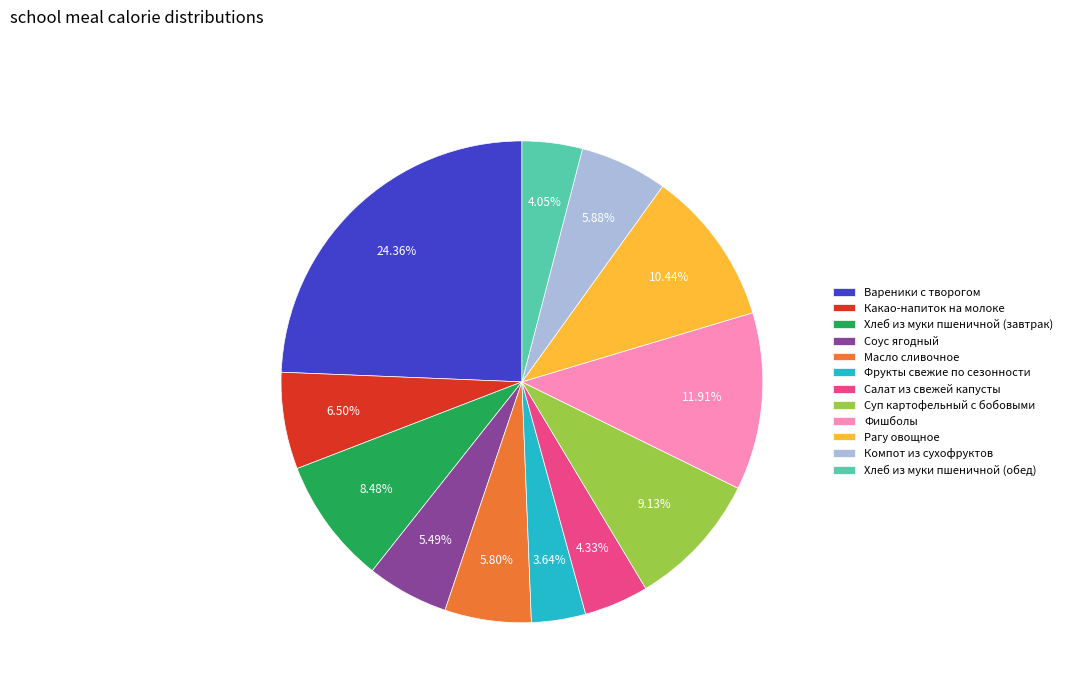

Is there a majority slice in this chart?

No